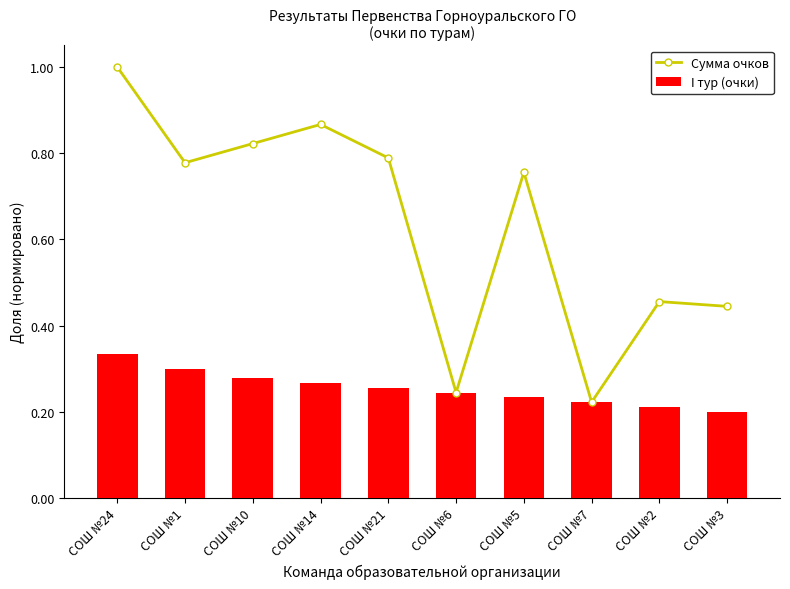

How many groups of bars are there?

10